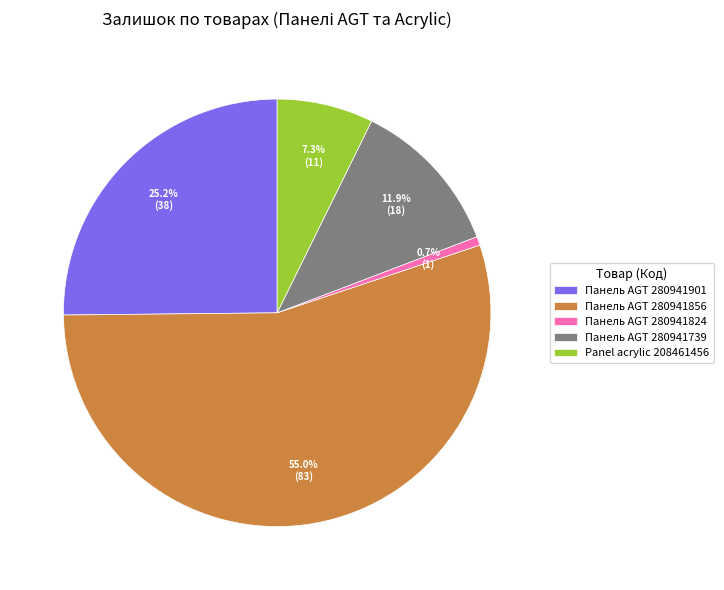

Which slice is the largest?

Панель AGT 280941856